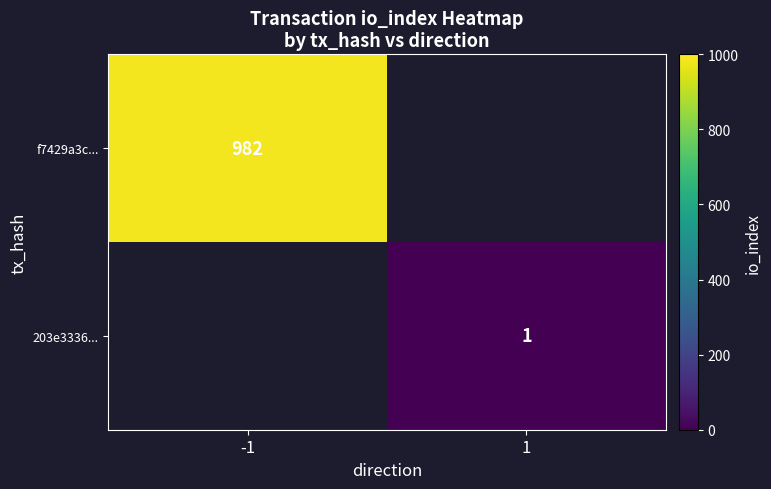

List the labels in order of f7429a3c... value, smallest first.

-1, 1